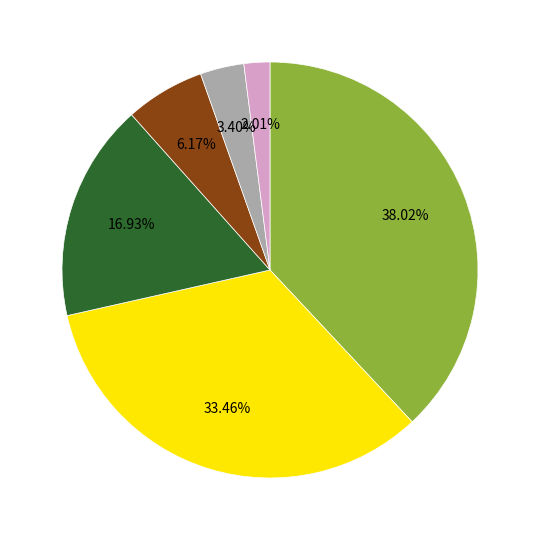

Is there any slice that represents more than half of the pie?

No